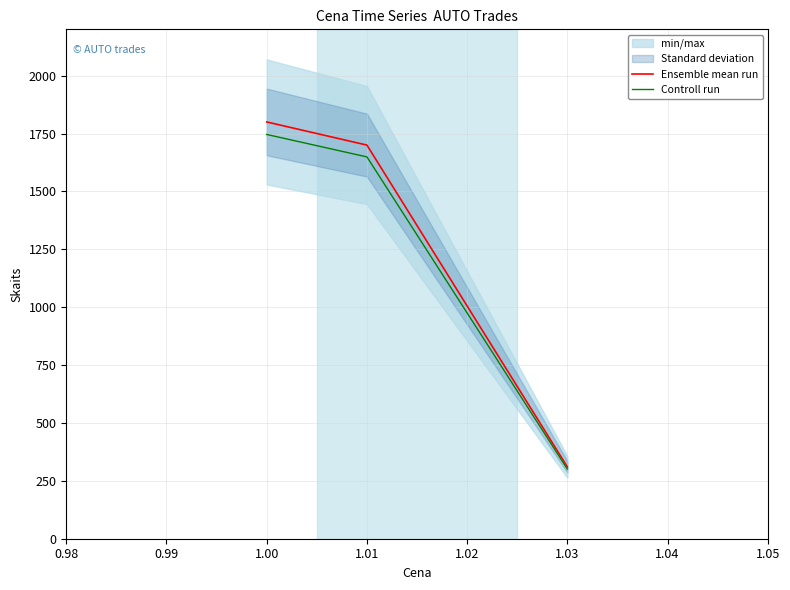

The value of Ensemble mean run at 1.00 is 561.8. True or false?

False